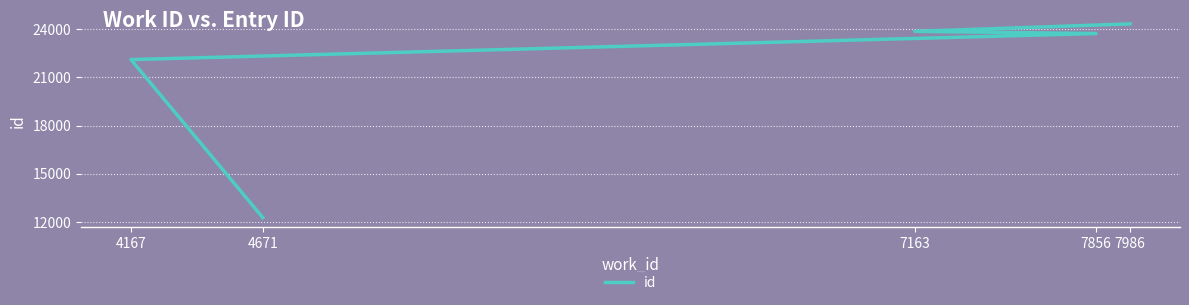

What is the greatest value displayed?

24329